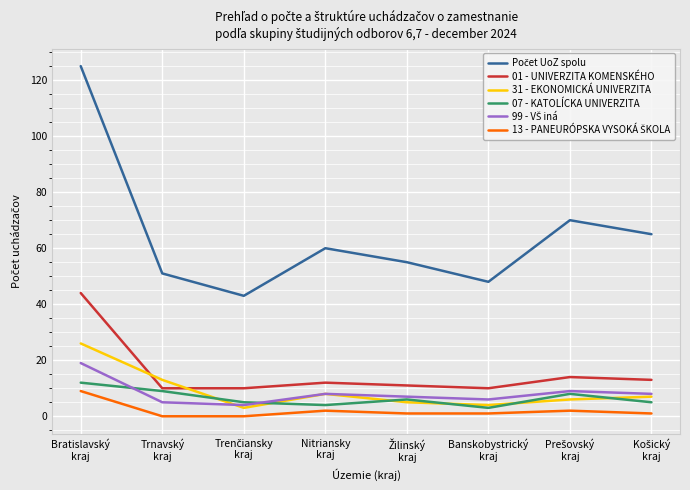

How many values in the 07 - KATOLÍCKA UNIVERZITA series are below 6?

4